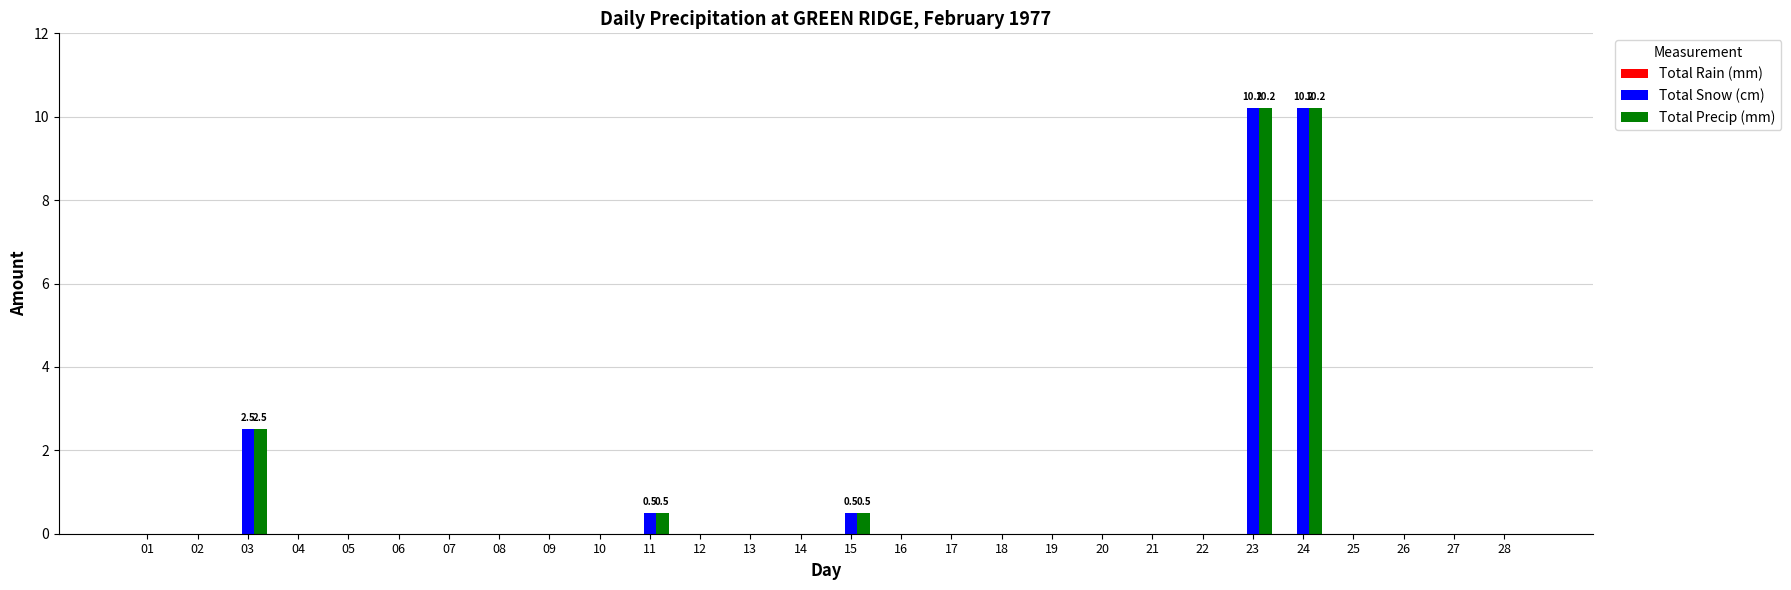

Is the value of Total Snow (cm) at 15 greater than the value of Total Precip (mm) at 18?

Yes